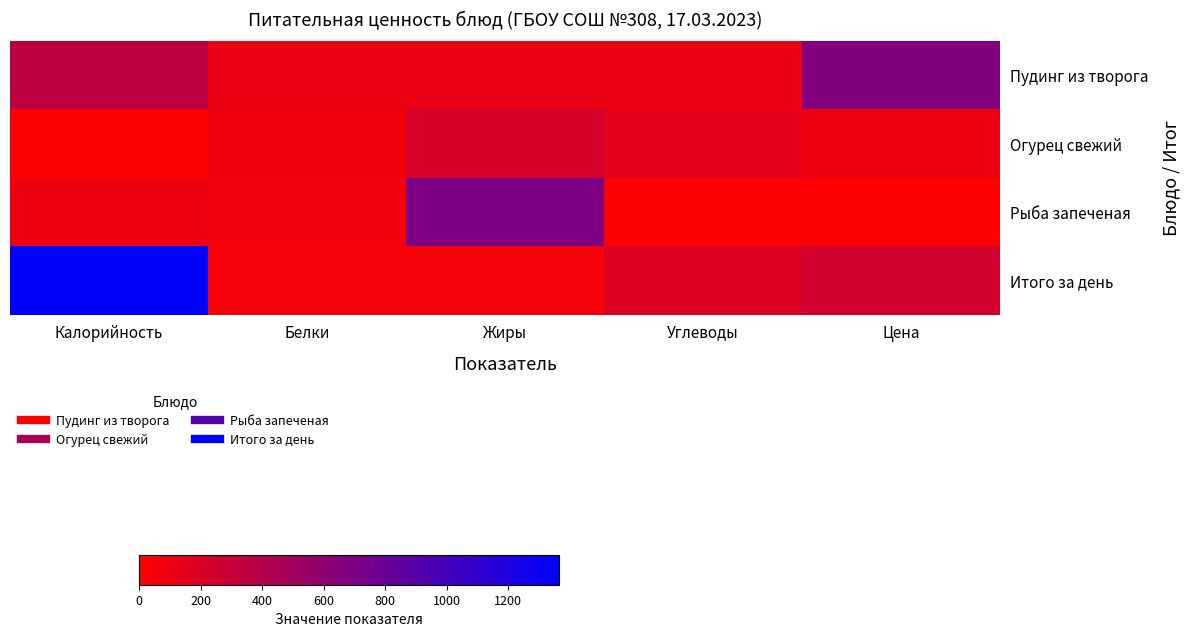

List the series in order of their peak value, highest first.

Итого за день, Рыба запеченая, Пудинг из творога, Огурец свежий